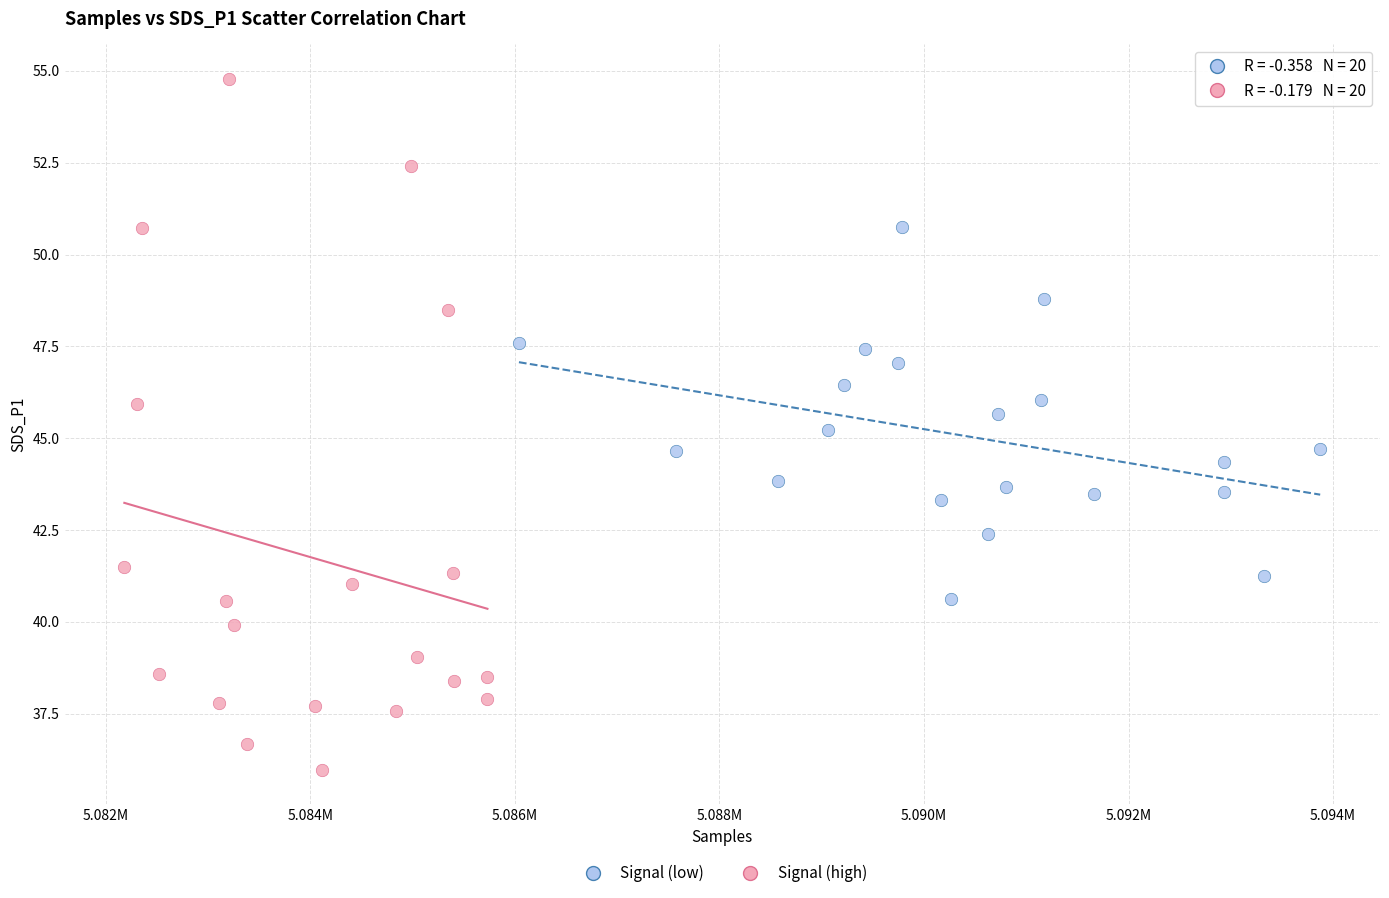

Which series has the widest spread of Y values?

Signal (high)